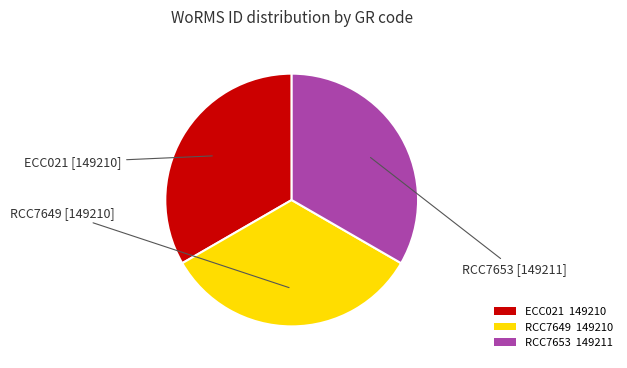

Approximately how many times larger is the value at RCC7649 149210 compared to RCC7653 149211?

1.0